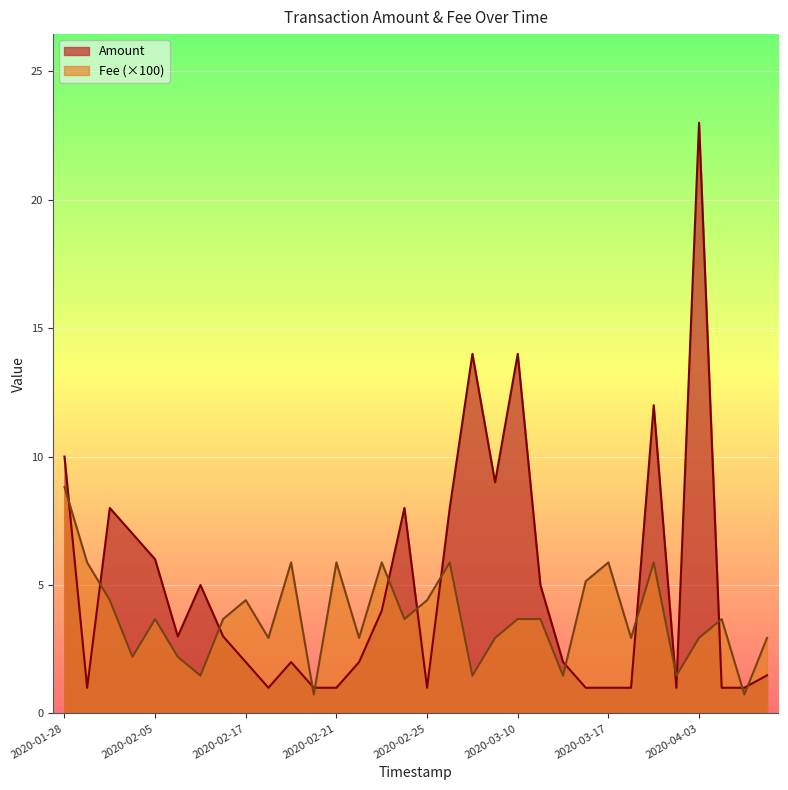

Is the value of Fee at 2020-04-10 greater than the value of Amount at 2020-03-03?

No